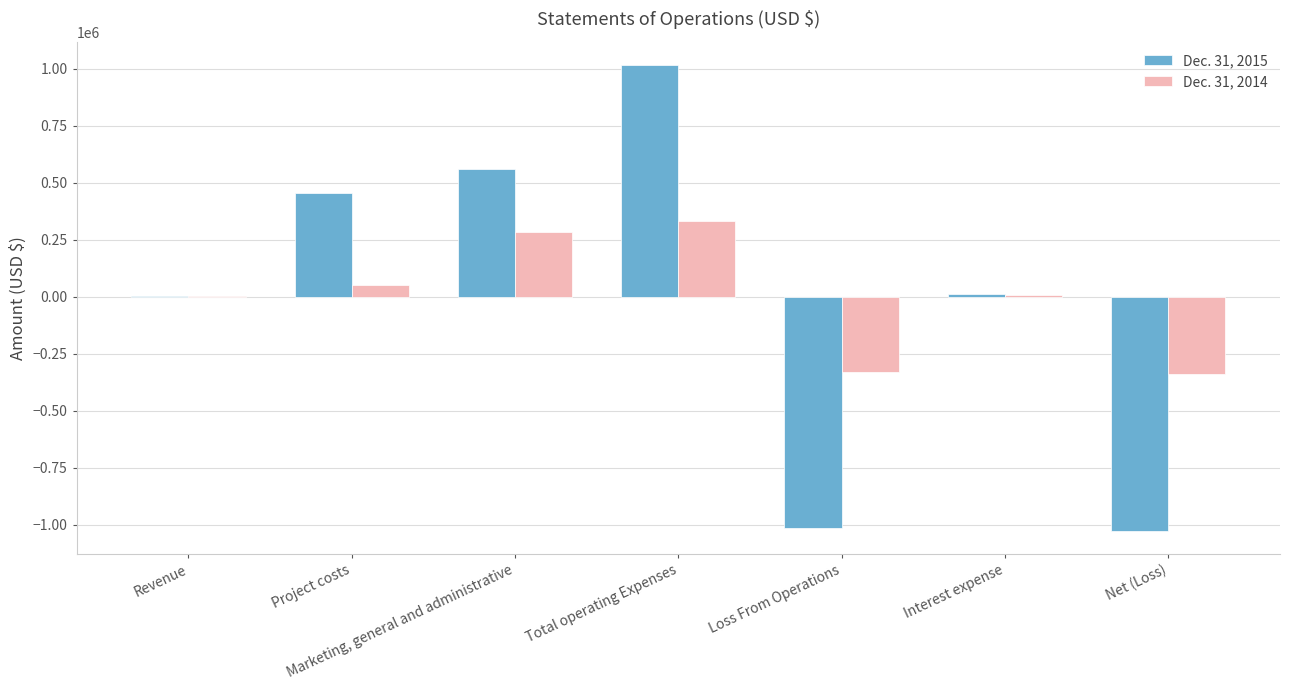

What is the total value across all series at Total operating Expenses?

1349784